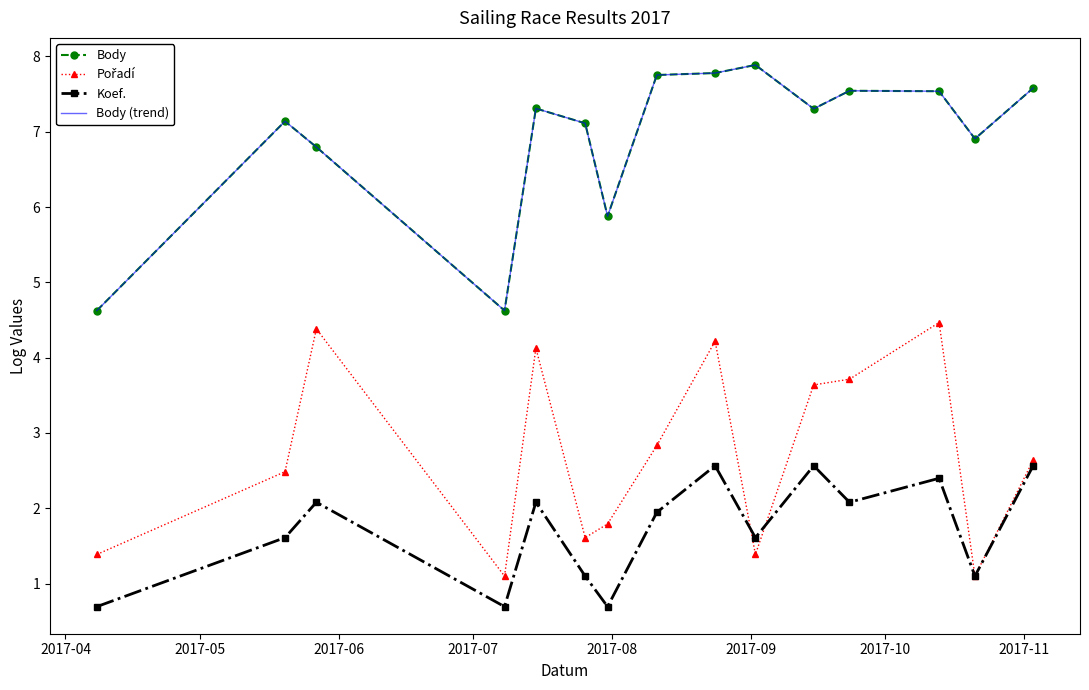

At how many categories does at least one series exceed 3?

15